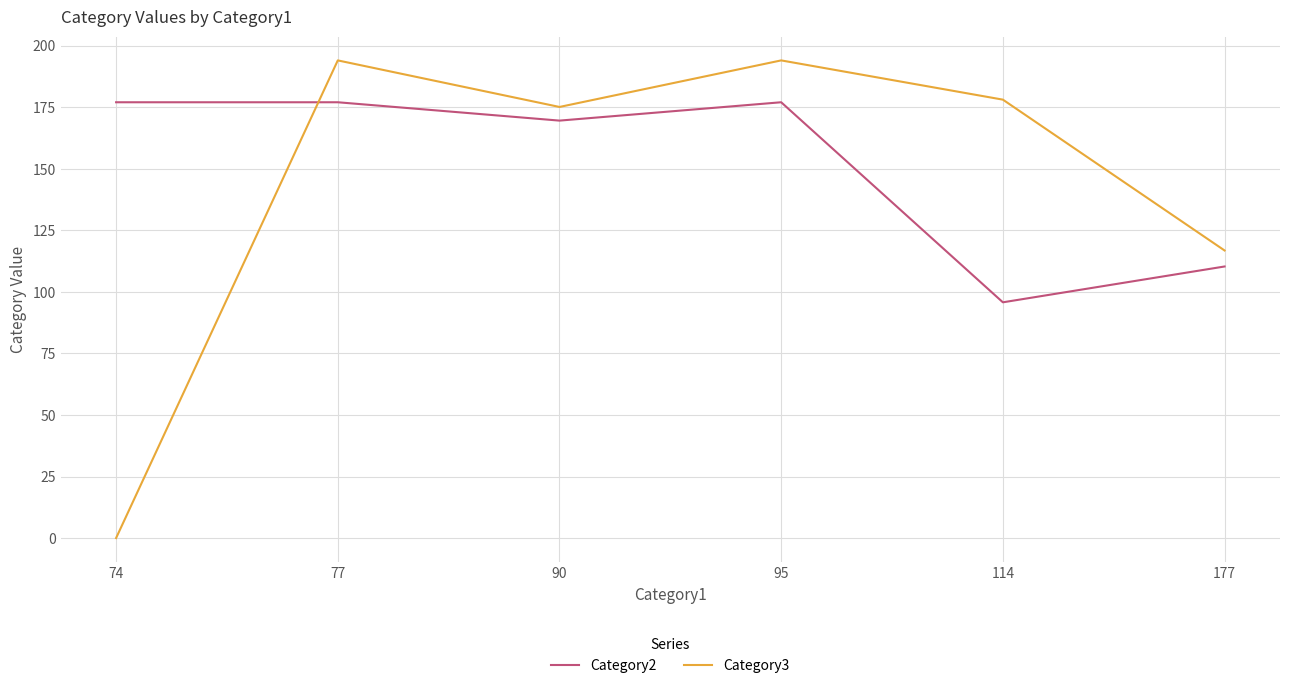

True or false: Category2 has a value of 220.5 at 90.

False